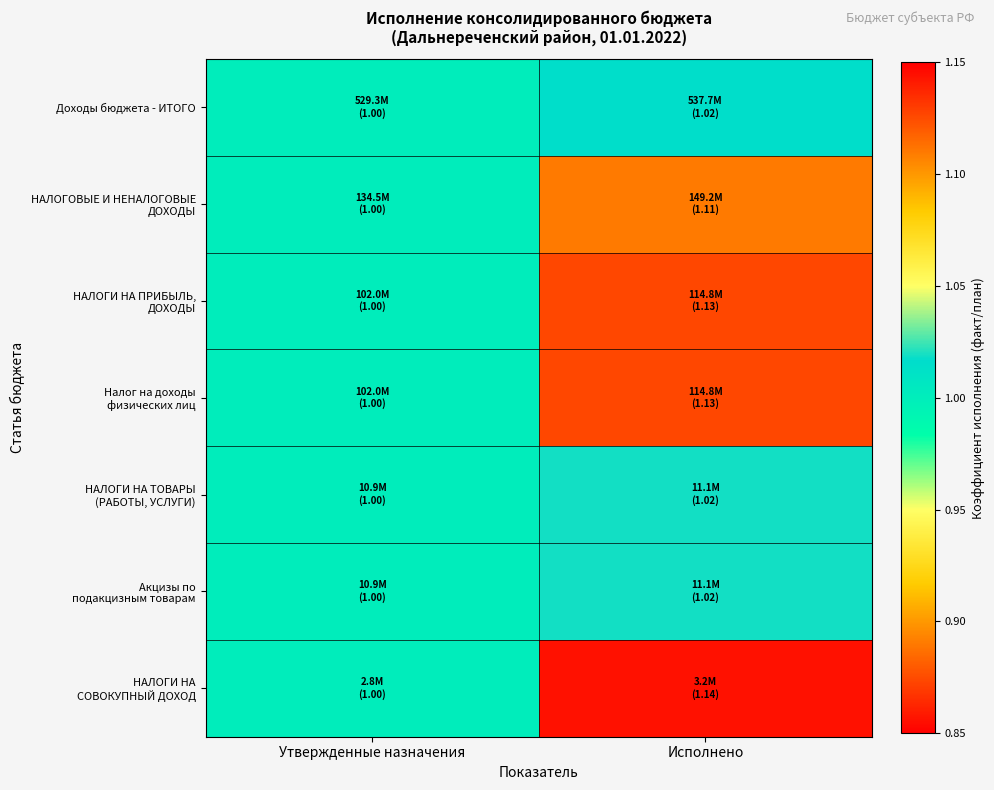

List the series in order of their peak value, lowest first.

Доходы бюджета - ИТОГО, НАЛОГИ НА ТОВАРЫ (РАБОТЫ, УСЛУГИ), Акцизы по подакцизным товарам, НАЛОГОВЫЕ И НЕНАЛОГОВЫЕ ДОХОДЫ, НАЛОГИ НА ПРИБЫЛЬ, ДОХОДЫ, Налог на доходы физических лиц, НАЛОГИ НА СОВОКУПНЫЙ ДОХОД